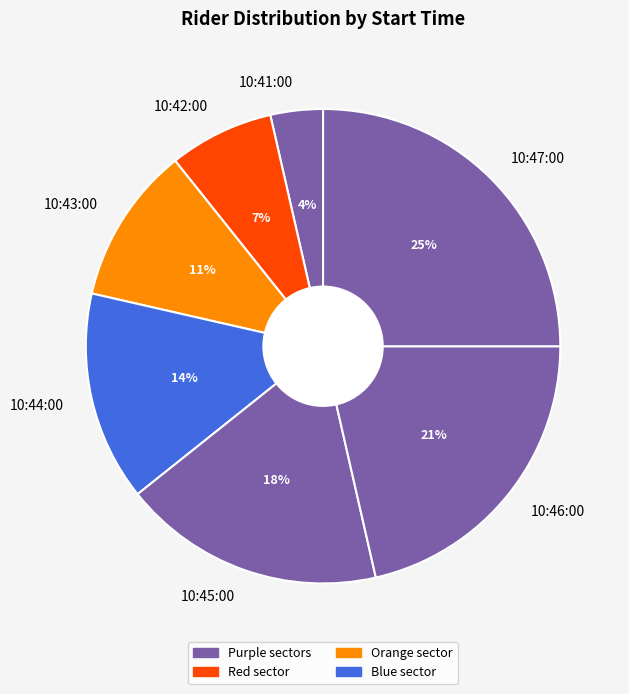

Count the number of slices in the pie.

7